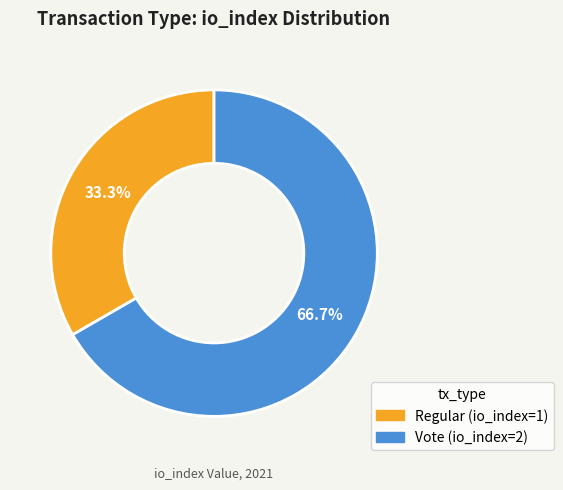

Combined, do Regular and Vote account for over 50%?

Yes